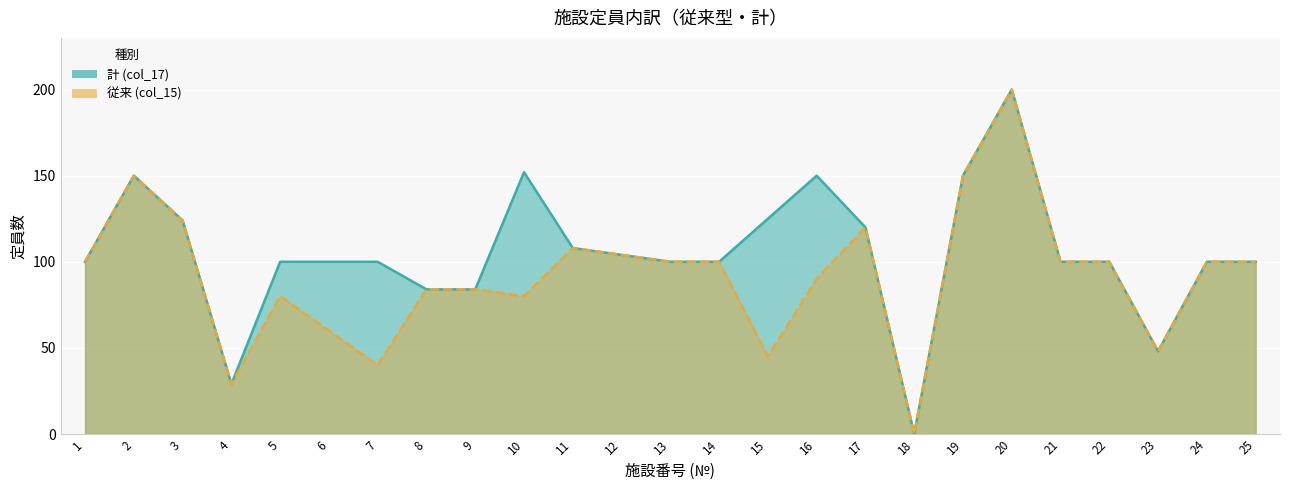

Reading left to right, transcribe all the data shown in this chart.

計 (col_17): 1=100	2=150	3=124	4=29	5=100	6=100	7=100	8=84	9=84	10=152	11=108	12=104	13=100	14=100	15=125	16=150	17=120	18=0	19=150	20=200	21=100	22=100	23=48	24=100	25=100
従来 (col_15): 1=100	2=150	3=124	4=29	5=80	6=60	7=40	8=84	9=84	10=80	11=108	12=104	13=100	14=100	15=45	16=90	17=120	18=0	19=150	20=200	21=100	22=100	23=48	24=100	25=100